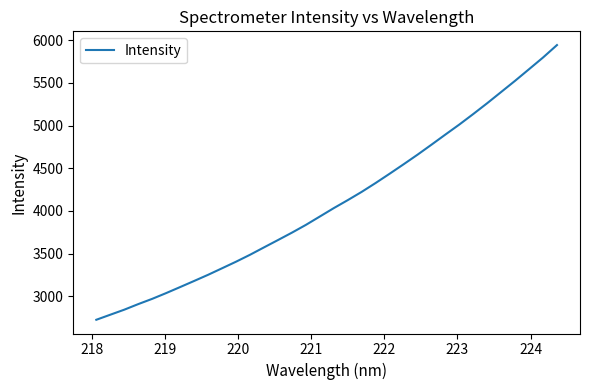

Does the chart display data point markers on the line(s)?

No